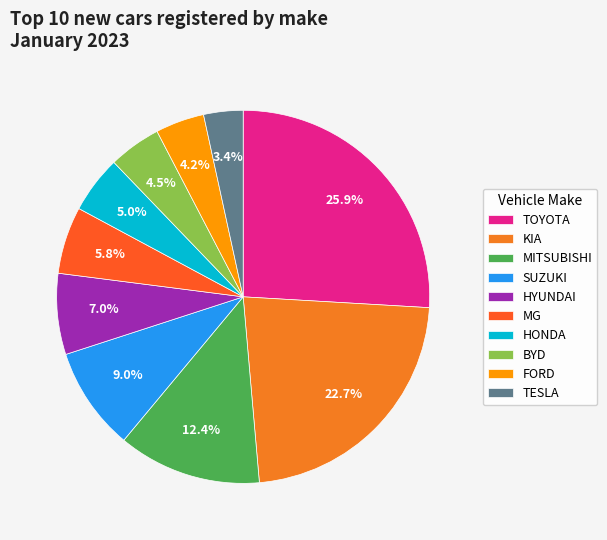

To the nearest percent, what is the difference between the largest and smallest slice percentages?

23%